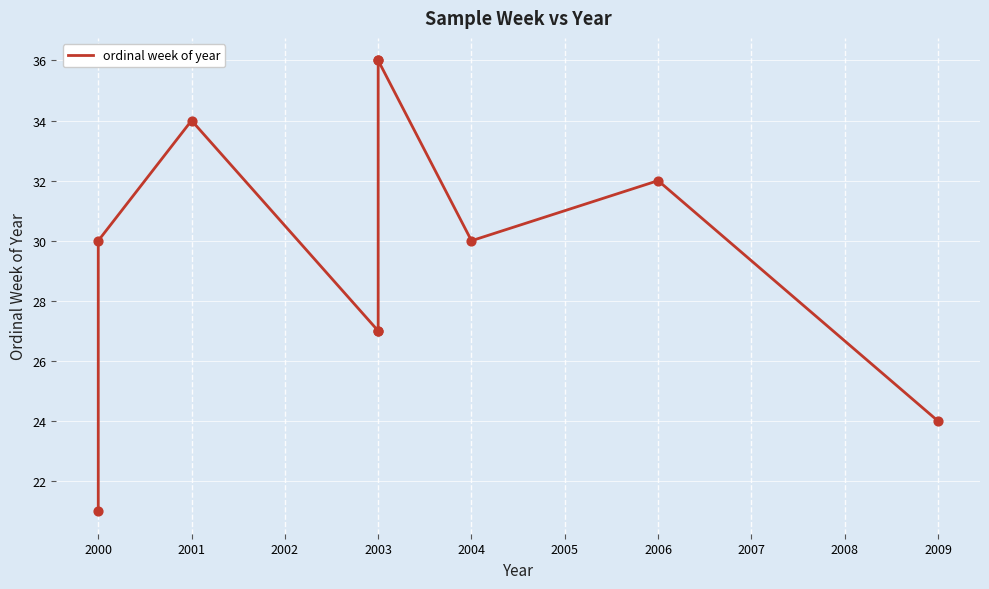

Which has a higher value, 2001 or 2004?

2001